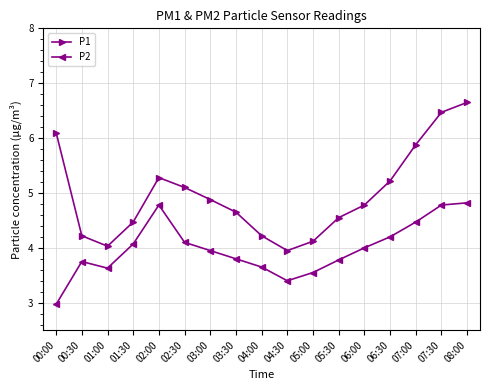

Which series has the largest range (max minus min)?

P1